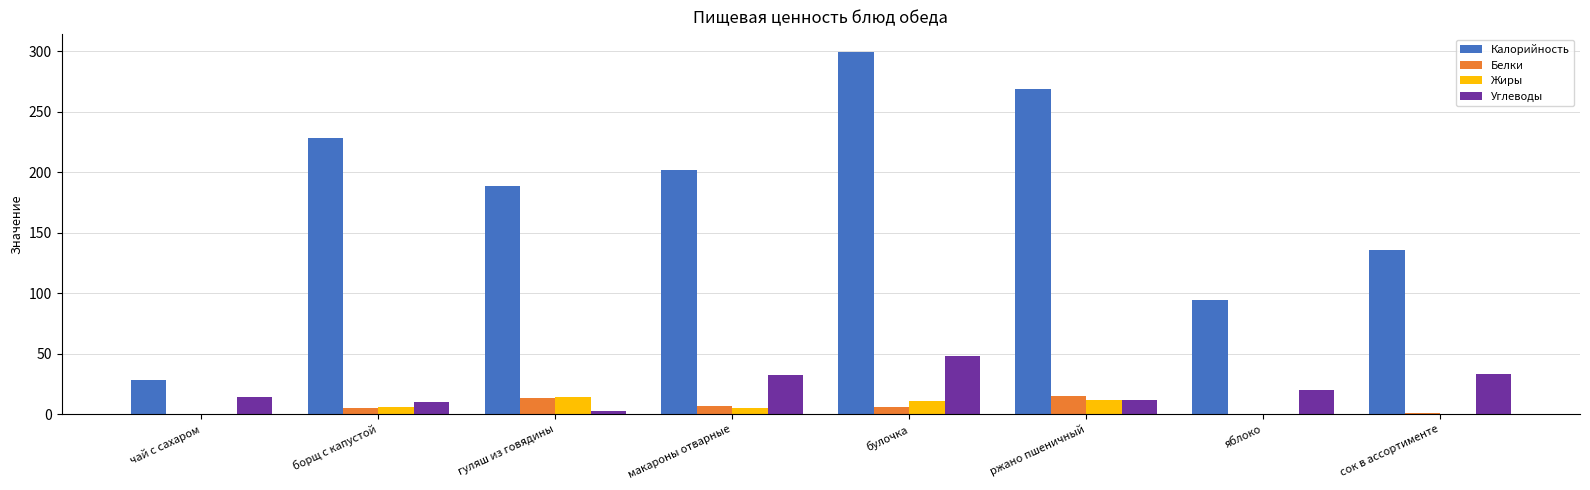

Are the bars horizontal?

No